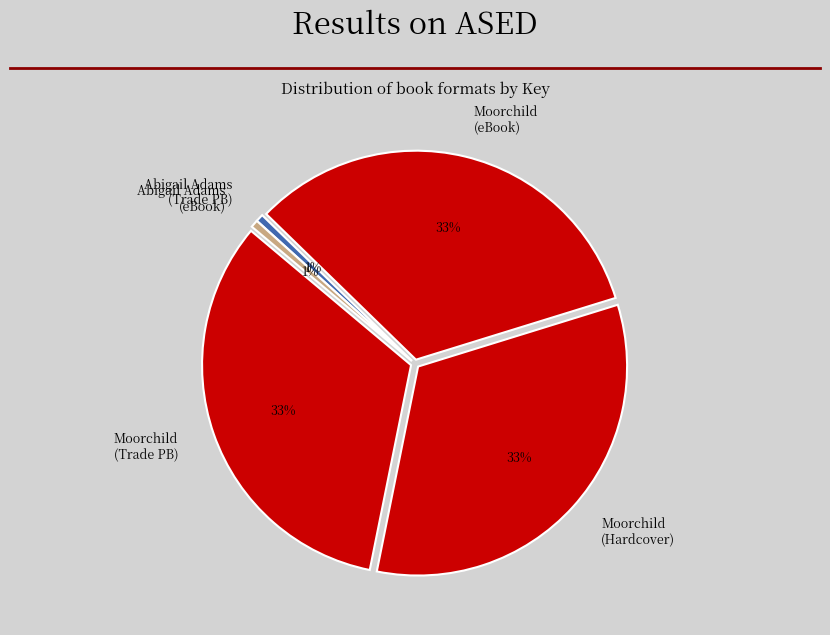

How many segments does this pie chart have?

5